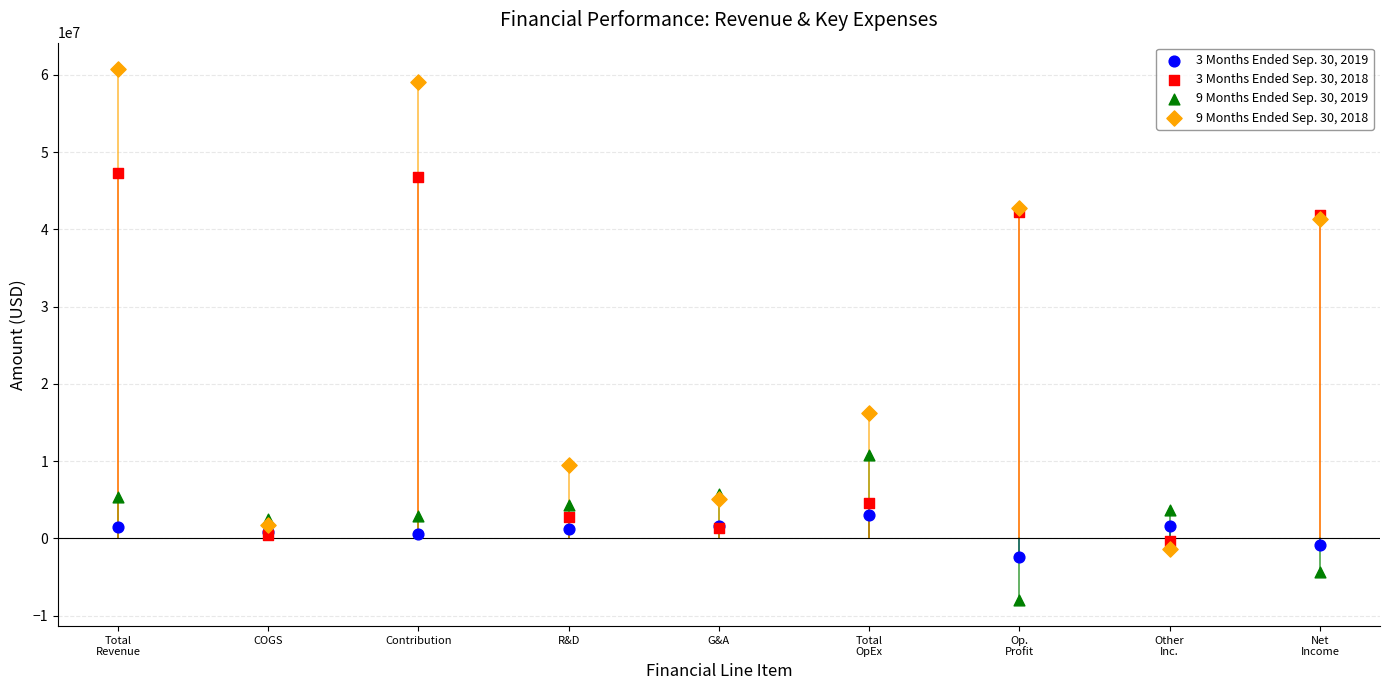

Across all series, what Y value is closest to 26401891?

16285017